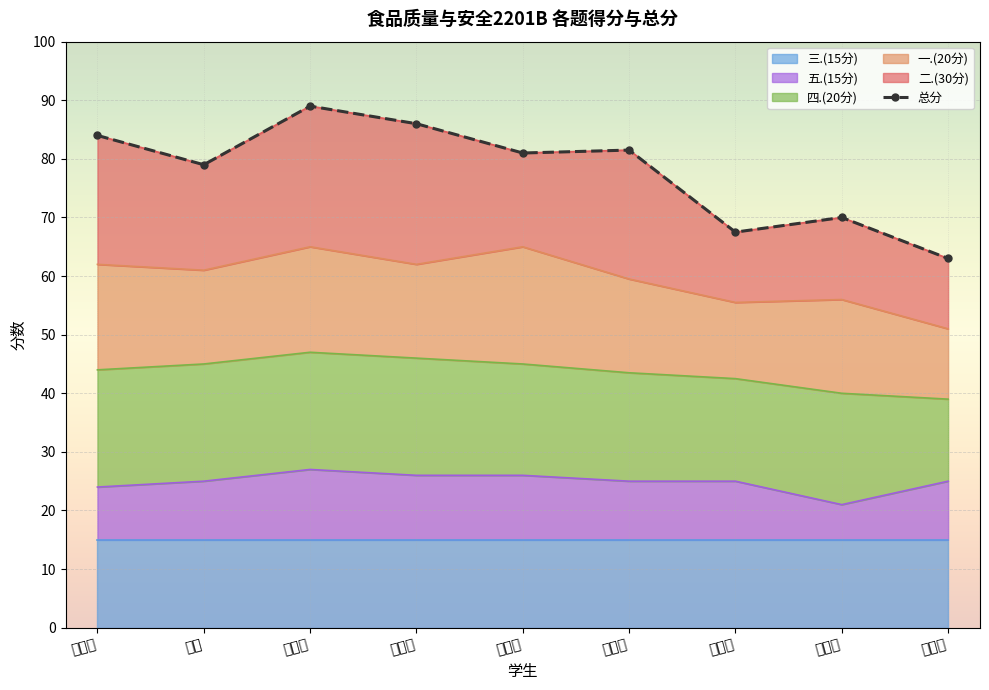

The value at 司英燕 is 81.5. True or false?

True